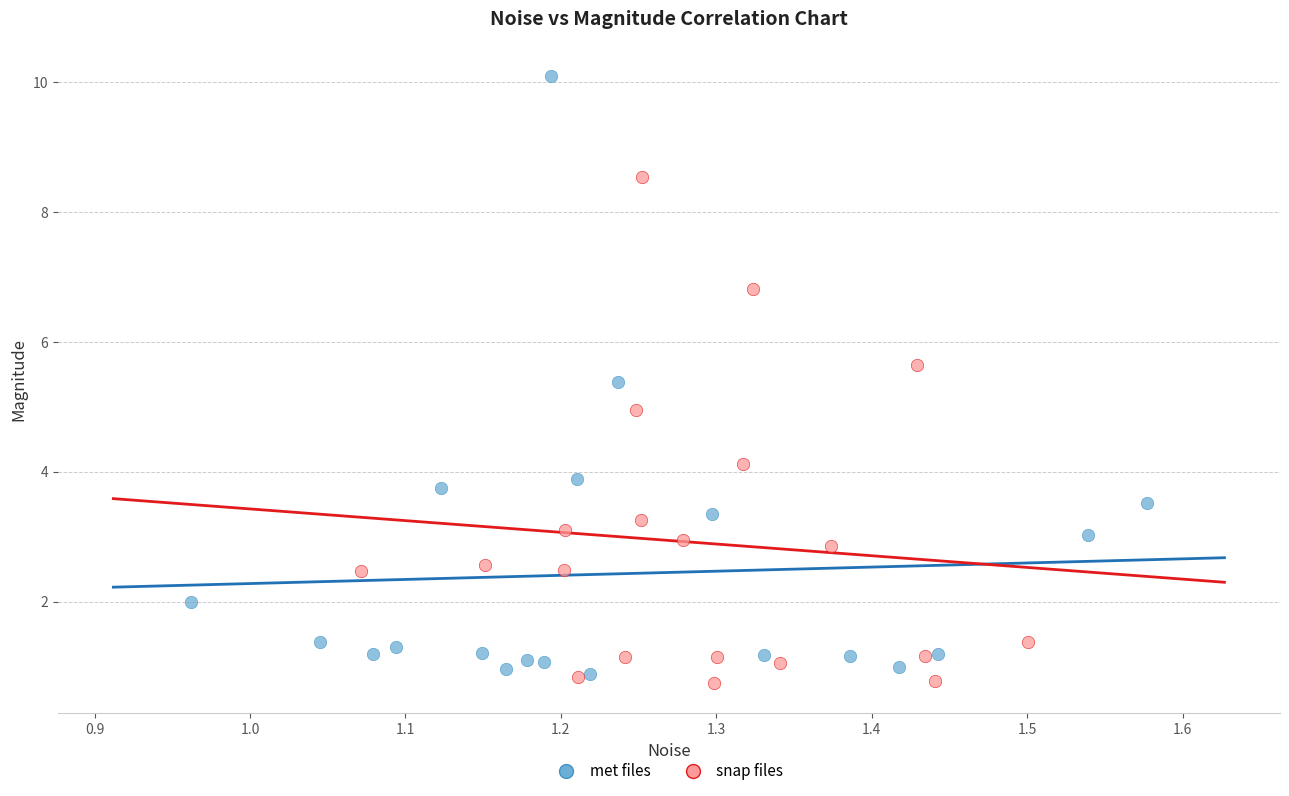

Which series contains the highest Y value?

met files